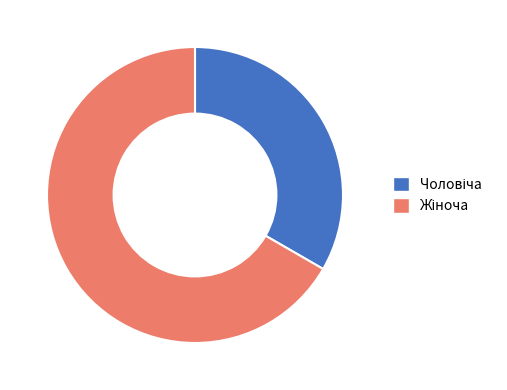

Does any single category account for the majority?

Yes